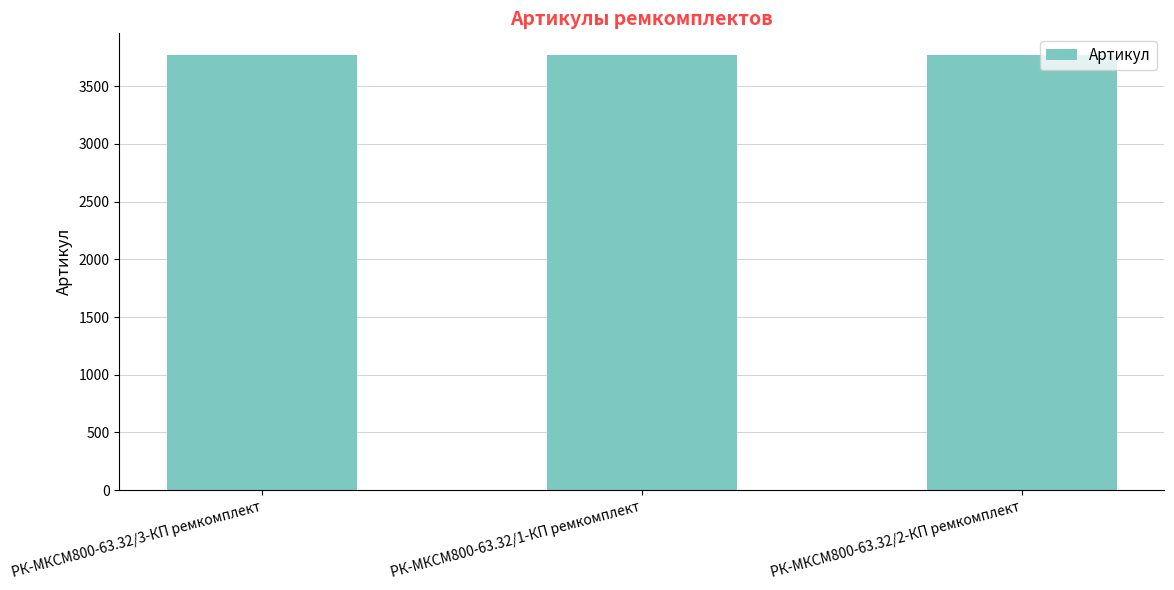

What is the value of the 2nd bar from the left?

3768